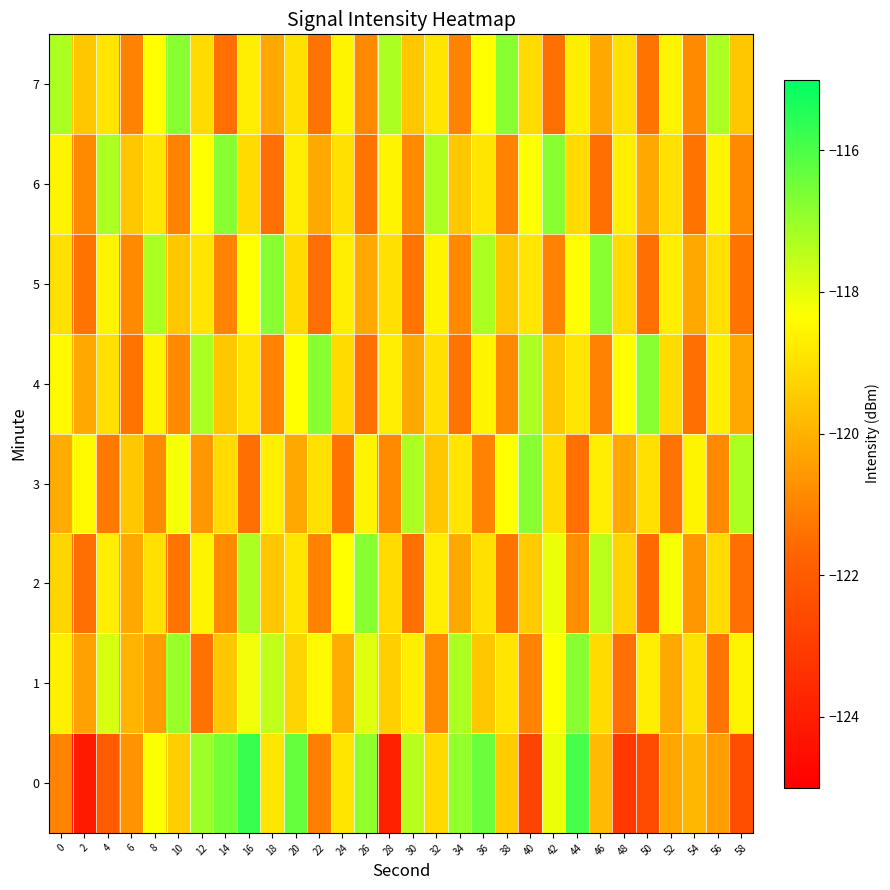

Between 24 and 20, which is larger?

20